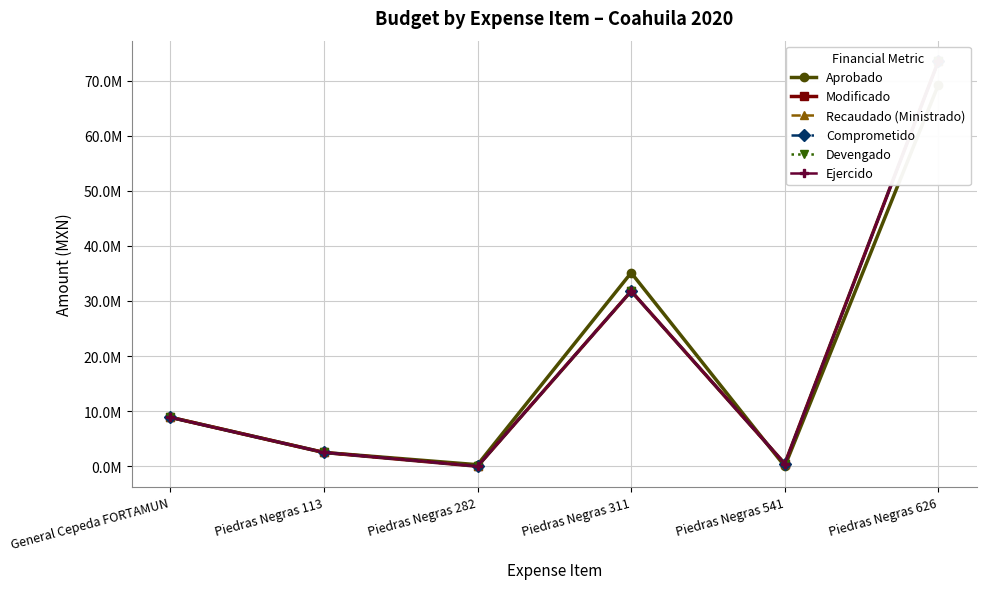

Reading left to right, list all the values displayed in this chart.

Aprobado: General Cepeda FORTAMUN=8889982.1	Piedras Negras 113=2506180.4	Piedras Negras 282=283812.2	Piedras Negras 311=35114600.0	Piedras Negras 541=0.0	Piedras Negras 626=69246121.6
Modificado: General Cepeda FORTAMUN=8889982.1	Piedras Negras 113=2504299.9	Piedras Negras 282=0.0	Piedras Negras 311=31786900.0	Piedras Negras 541=459935.5	Piedras Negras 626=73554419.7
Recaudado (Ministrado): General Cepeda FORTAMUN=8889982.1	Piedras Negras 113=2504299.9	Piedras Negras 282=0.0	Piedras Negras 311=31766900.0	Piedras Negras 541=459935.5	Piedras Negras 626=73554419.7
Comprometido: General Cepeda FORTAMUN=8861330.1	Piedras Negras 113=2504299.9	Piedras Negras 282=0.0	Piedras Negras 311=31786900.0	Piedras Negras 541=459935.5	Piedras Negras 626=73519009.0
Devengado: General Cepeda FORTAMUN=8861330.1	Piedras Negras 113=2504299.9	Piedras Negras 282=0.0	Piedras Negras 311=31786900.0	Piedras Negras 541=459935.5	Piedras Negras 626=73519009.0
Ejercido: General Cepeda FORTAMUN=8861330.1	Piedras Negras 113=2504299.9	Piedras Negras 282=0.0	Piedras Negras 311=31786900.0	Piedras Negras 541=459935.5	Piedras Negras 626=73519009.0